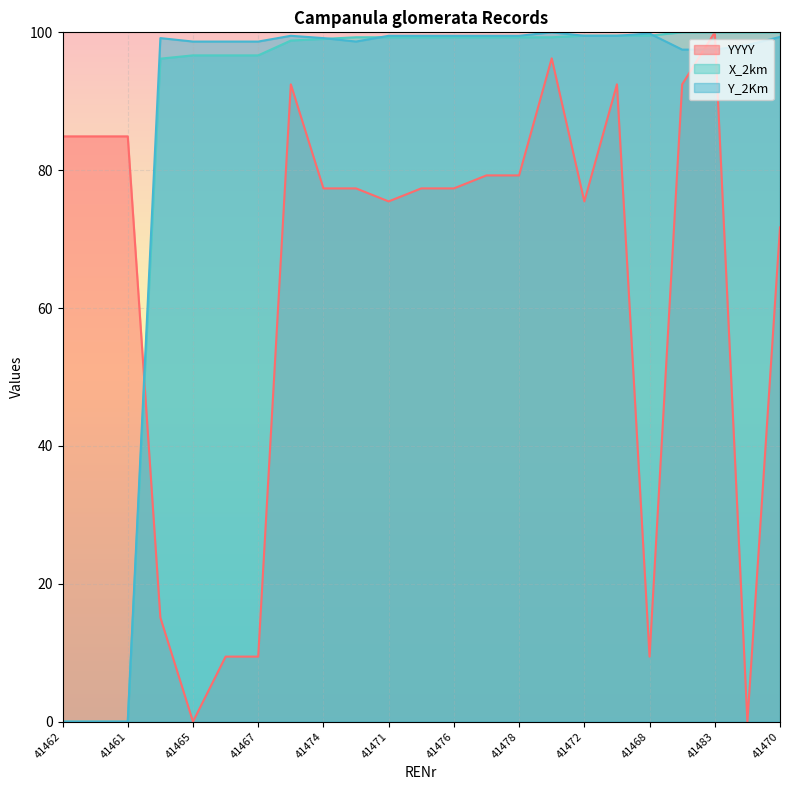

Is the value of X_2km at 41475 greater than the value of YYYY at 41476?

Yes